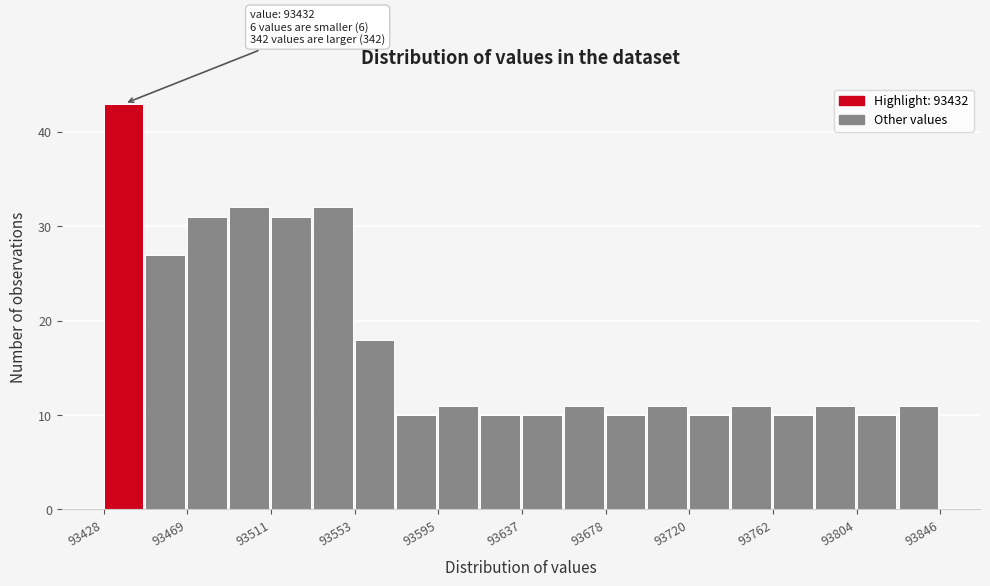

Over which range of the x-axis is the bar tallest?

93430 to 93450